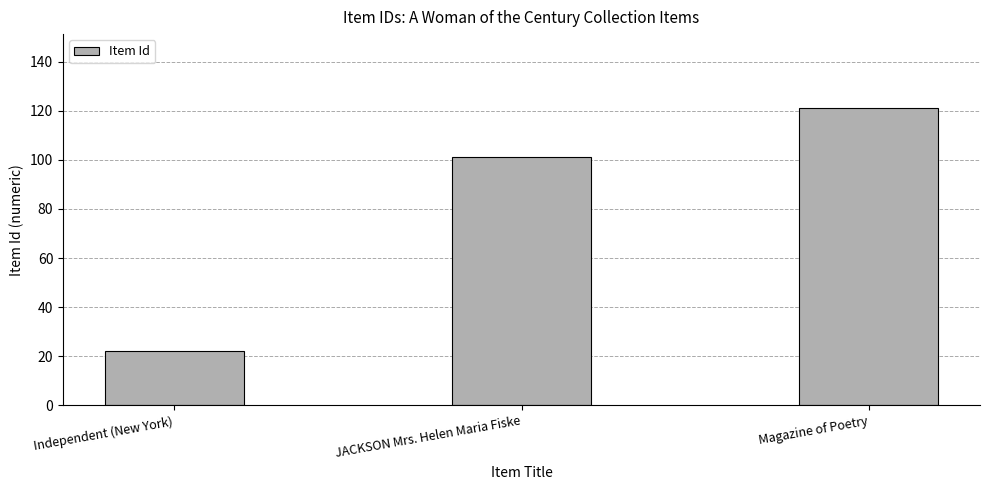

Rank the categories by value from lowest to highest.

Independent (New York), JACKSON Mrs. Helen Maria Fiske, Magazine of Poetry